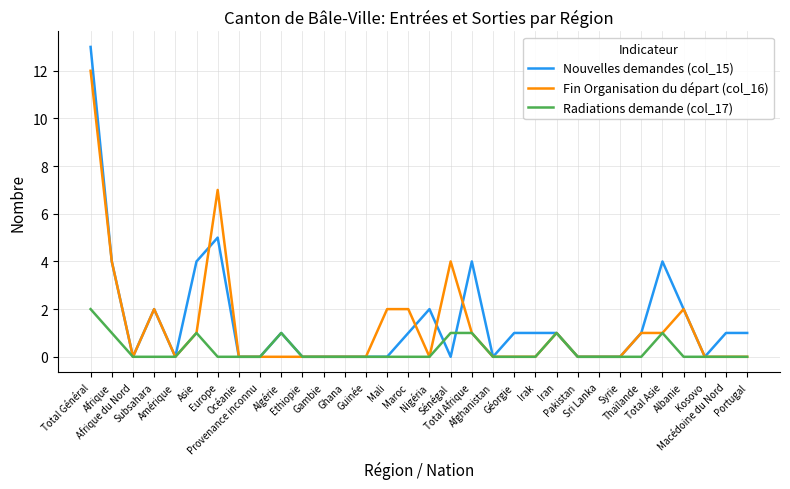

Reading left to right, what are all the values shown in this chart?

Nouvelles demandes (col_15): Total Général=13	Afrique=4	Afrique du Nord=0	Subsahara=2	Amérique=0	Asie=4	Europe=5	Océanie=0	Provenance inconnu=0	Algérie=1	Ethiopie=0	Gambie=0	Ghana=0	Guinée=0	Mali=0	Maroc=1	Nigéria=2	Sénégal=0	Total Afrique=4	Afghanistan=0	Géorgie=1	Irak=1	Iran=1	Pakistan=0	Sri Lanka=0	Syrie=0	Thaïlande=1	Total Asie=4	Albanie=2	Kosovo=0	Macédoine du Nord=1	Portugal=1
Fin Organisation du départ (col_16): Total Général=12	Afrique=4	Afrique du Nord=0	Subsahara=2	Amérique=0	Asie=1	Europe=7	Océanie=0	Provenance inconnu=0	Algérie=0	Ethiopie=0	Gambie=0	Ghana=0	Guinée=0	Mali=2	Maroc=2	Nigéria=0	Sénégal=4	Total Afrique=1	Afghanistan=0	Géorgie=0	Irak=0	Iran=1	Pakistan=0	Sri Lanka=0	Syrie=0	Thaïlande=1	Total Asie=1	Albanie=2	Kosovo=0	Macédoine du Nord=0	Portugal=0
Radiations demande (col_17): Total Général=2	Afrique=1	Afrique du Nord=0	Subsahara=0	Amérique=0	Asie=1	Europe=0	Océanie=0	Provenance inconnu=0	Algérie=1	Ethiopie=0	Gambie=0	Ghana=0	Guinée=0	Mali=0	Maroc=0	Nigéria=0	Sénégal=1	Total Afrique=1	Afghanistan=0	Géorgie=0	Irak=0	Iran=1	Pakistan=0	Sri Lanka=0	Syrie=0	Thaïlande=0	Total Asie=1	Albanie=0	Kosovo=0	Macédoine du Nord=0	Portugal=0